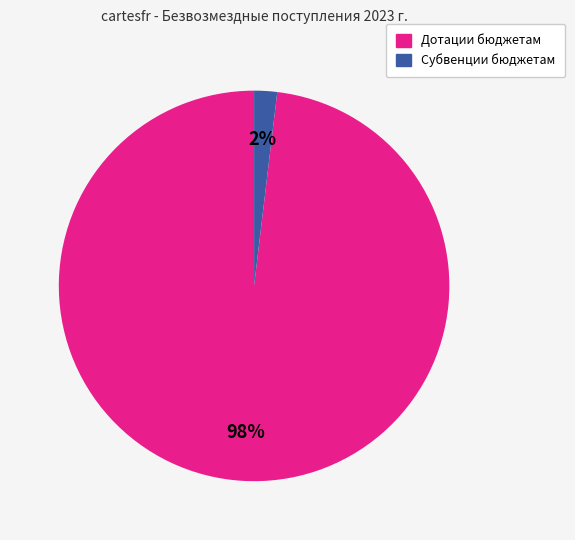

Does any single category account for the majority?

Yes